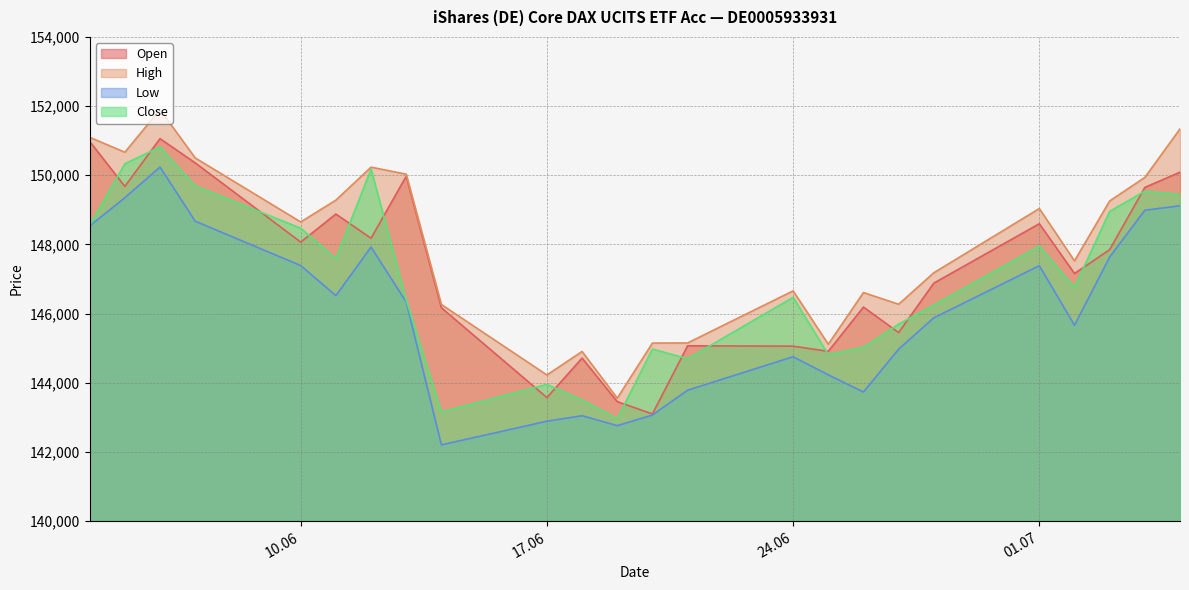

True or false: High and Low intersect in this chart.

False